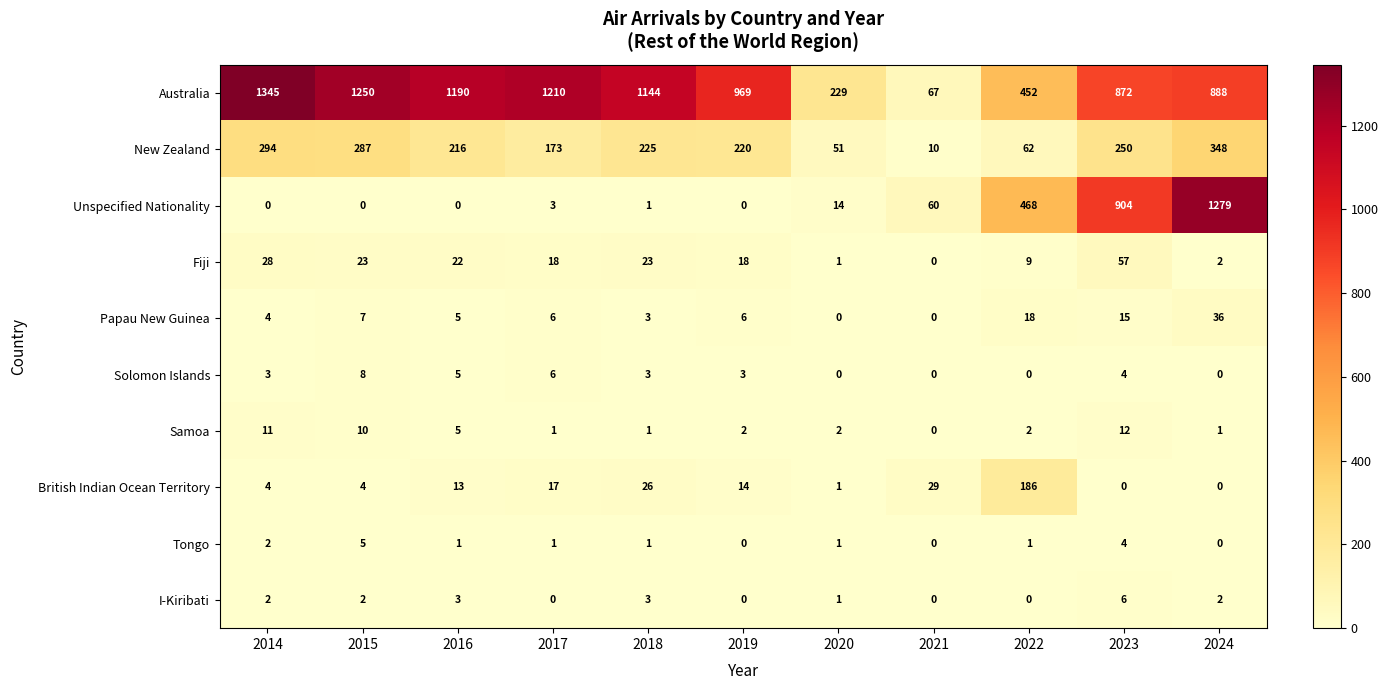

Which category has the highest value in the Fiji series?

2023